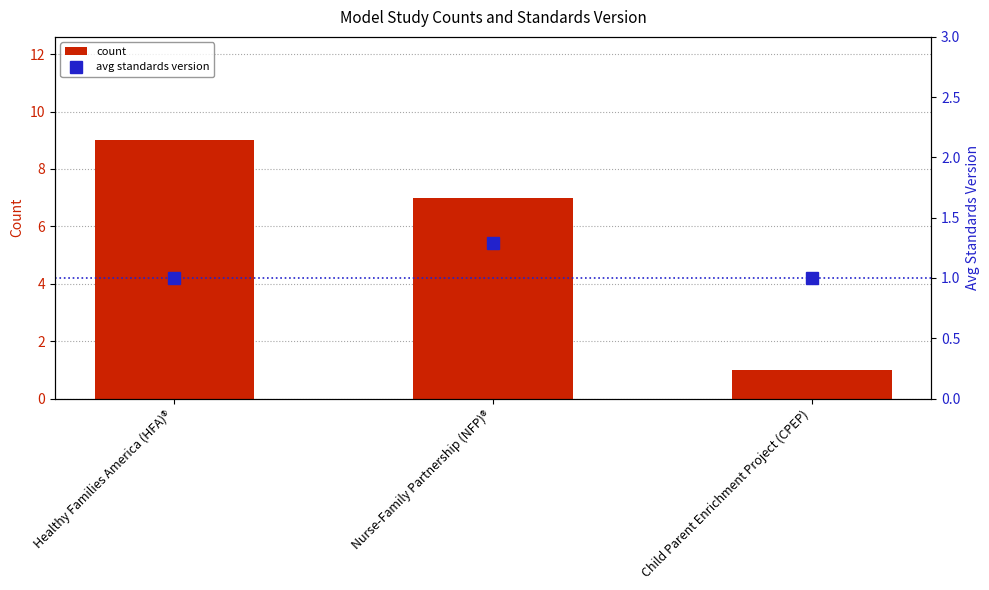

Reading left to right, list all the values displayed in this chart.

count: Healthy Families America (HFA)®=9.0	Nurse-Family Partnership (NFP)®=7.0	Child Parent Enrichment Project (CPEP)=1.0
avg standards version: Healthy Families America (HFA)®=1.0	Nurse-Family Partnership (NFP)®=1.3	Child Parent Enrichment Project (CPEP)=1.0